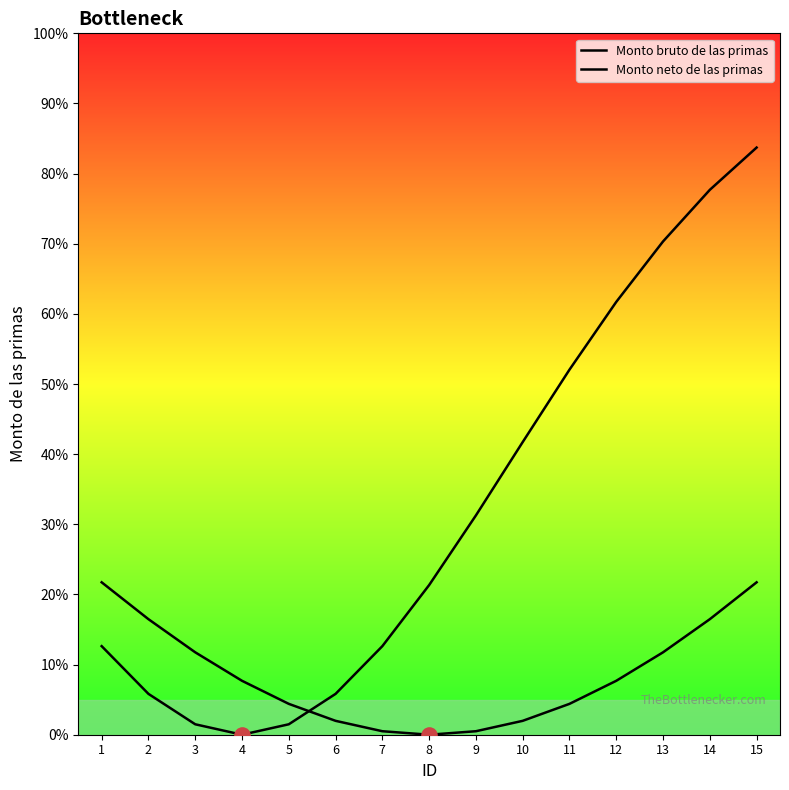

Which series has the largest total across all categories?

Monto neto de las primas